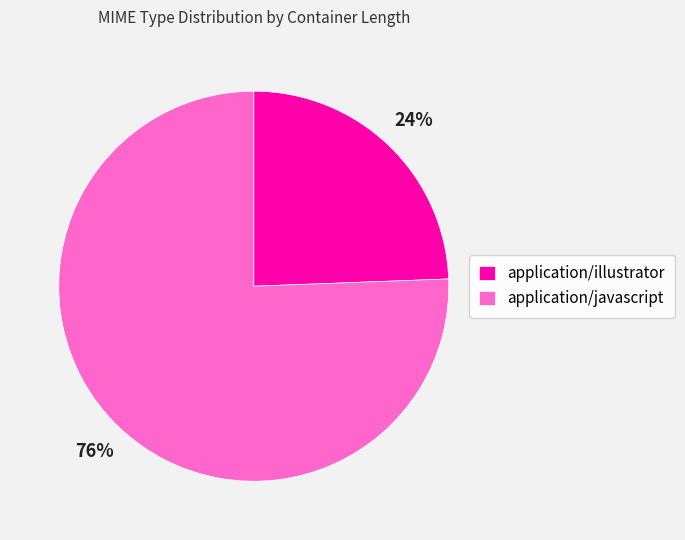

Which category has the biggest portion of the pie?

application/javascript